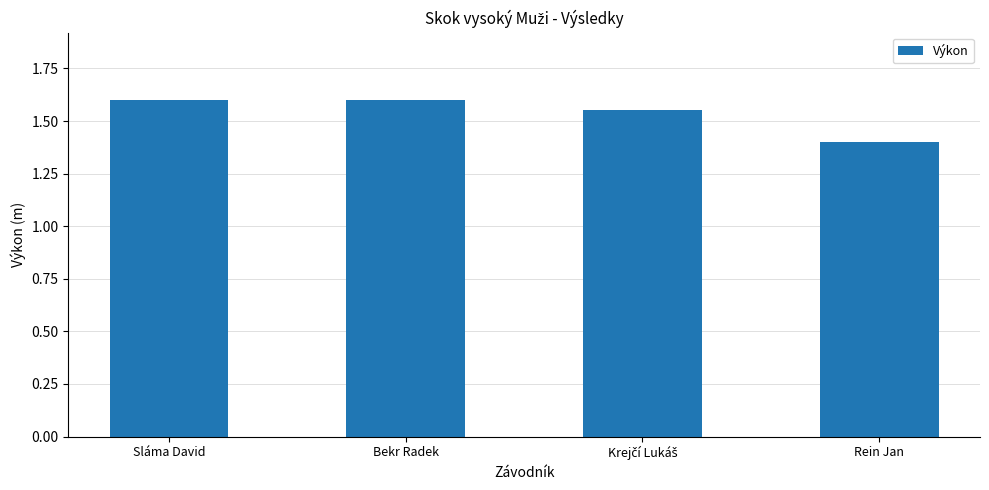

Between Rein Jan and Bekr Radek, which is larger?

Bekr Radek